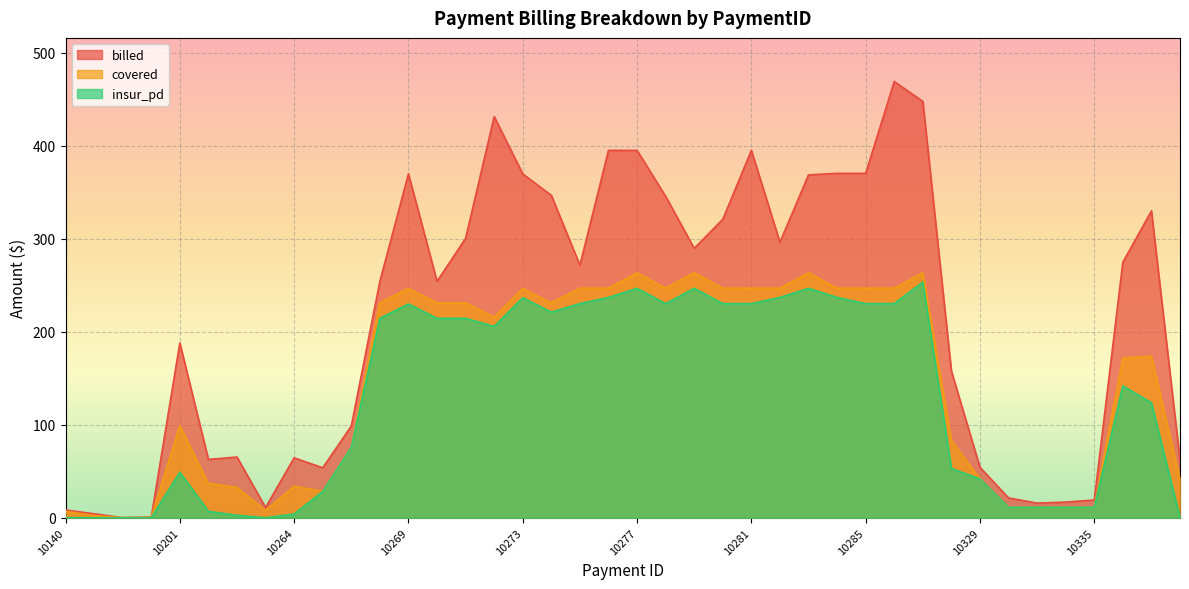

Which has a higher value, 10274 or 10264?

10274